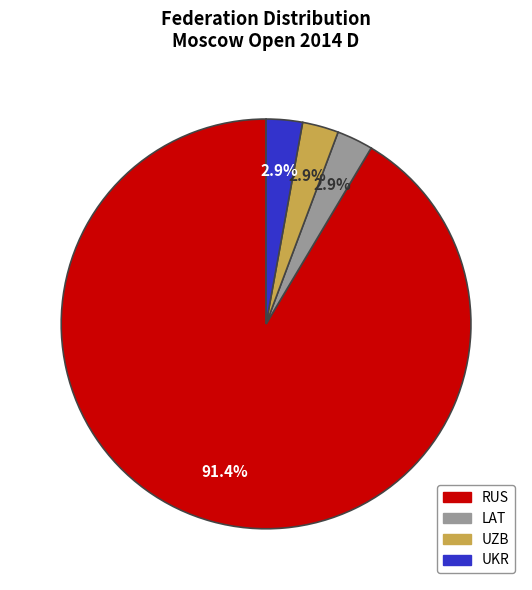

What is the largest slice in the pie chart?

RUS